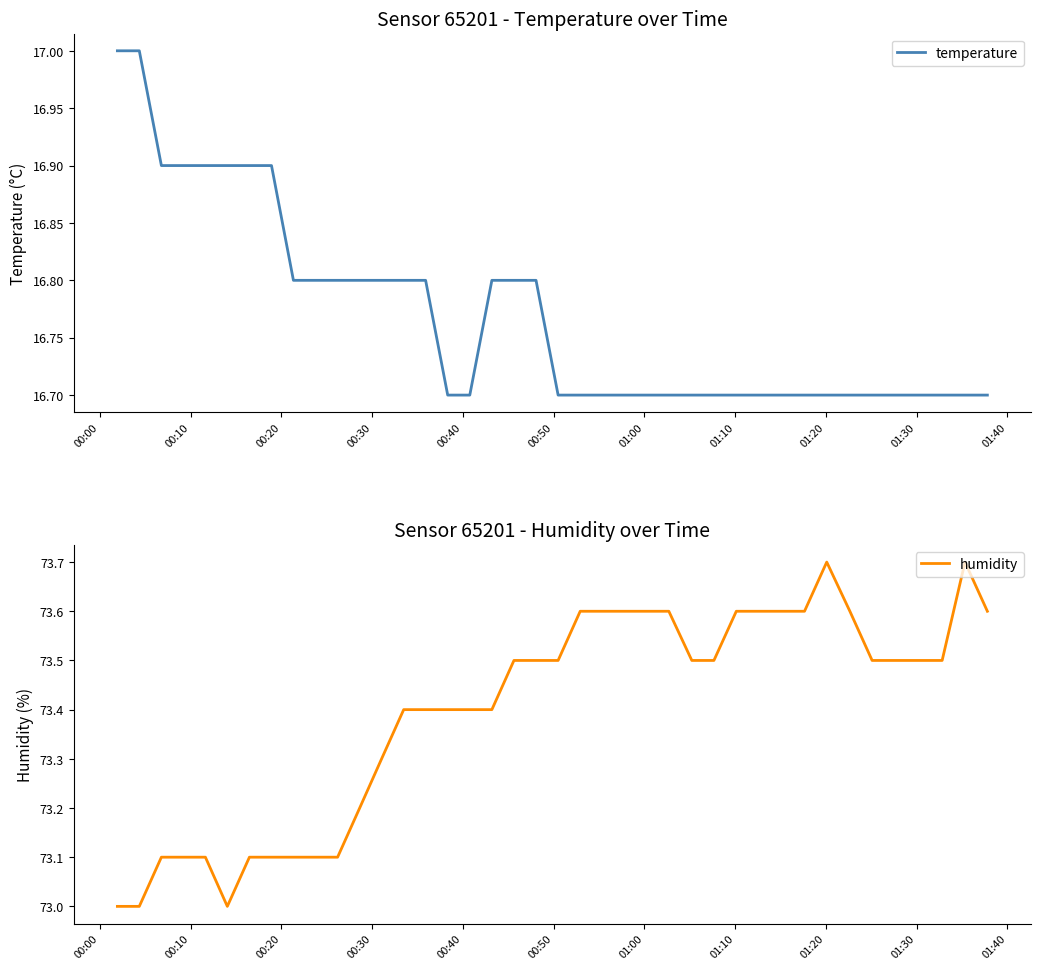

True or false: temperature and humidity cross at least once.

False